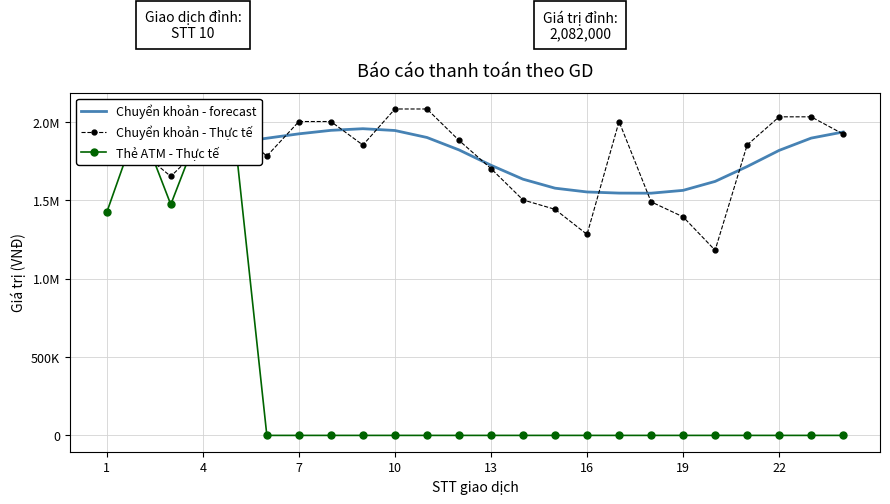

Which series changed the most between 13 and 19?

Chuyển khoản - Thực tế